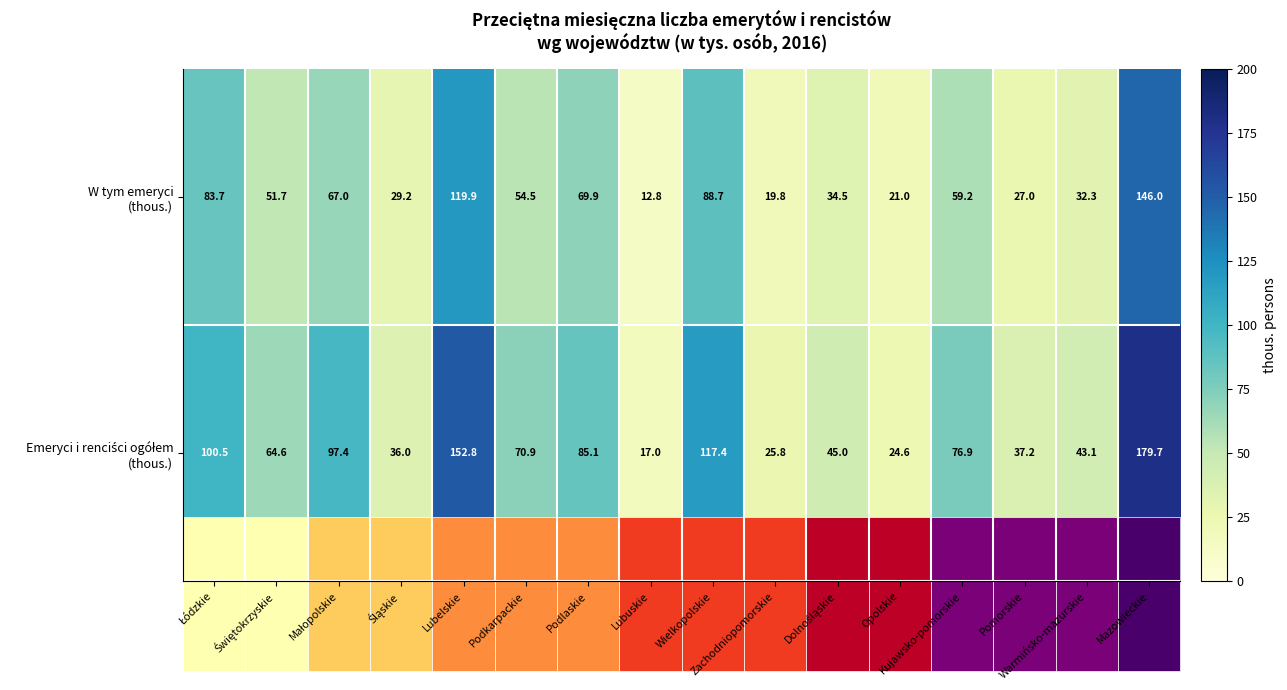

At how many categories does at least one series exceed 91?

5